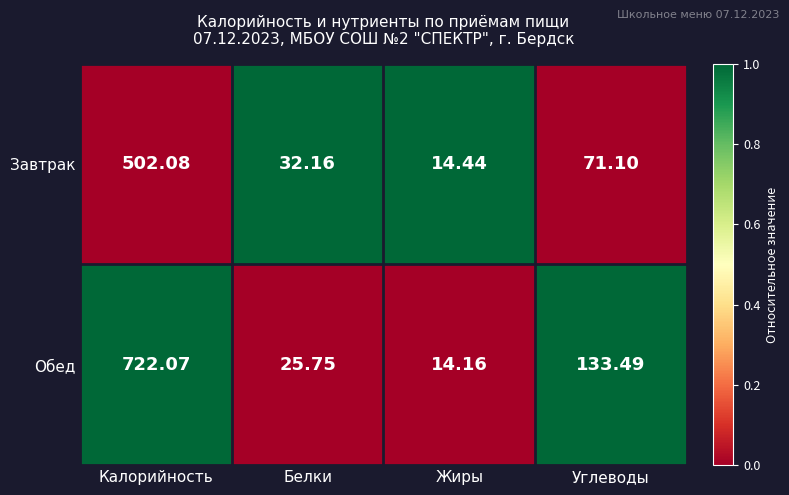

What is the difference between the highest and lowest values at Углеводы?

62.4